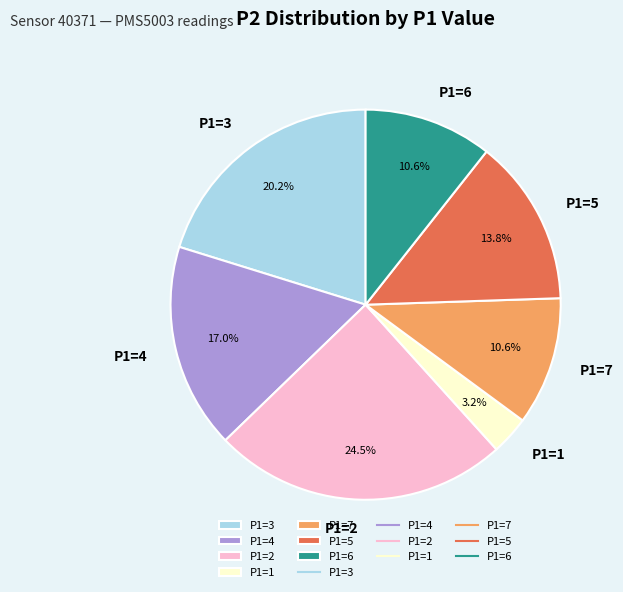

What percentage is NOT represented by P1=4?

83.0%